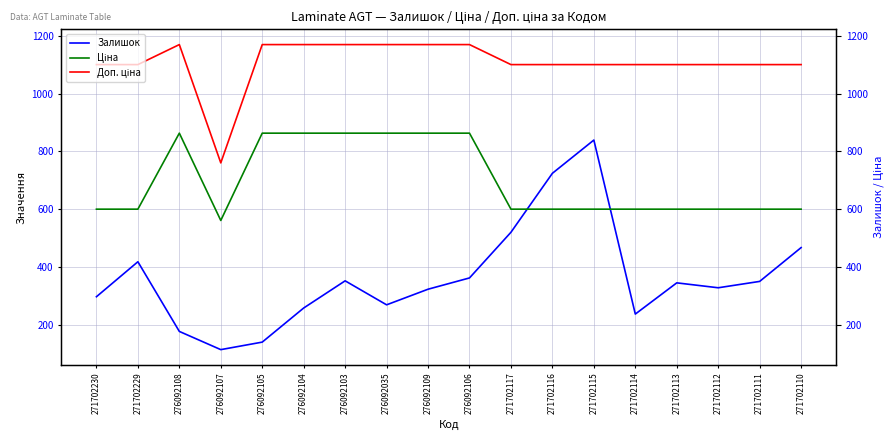

The Ціна series shows 189.9 at 271702116. True or false?

False